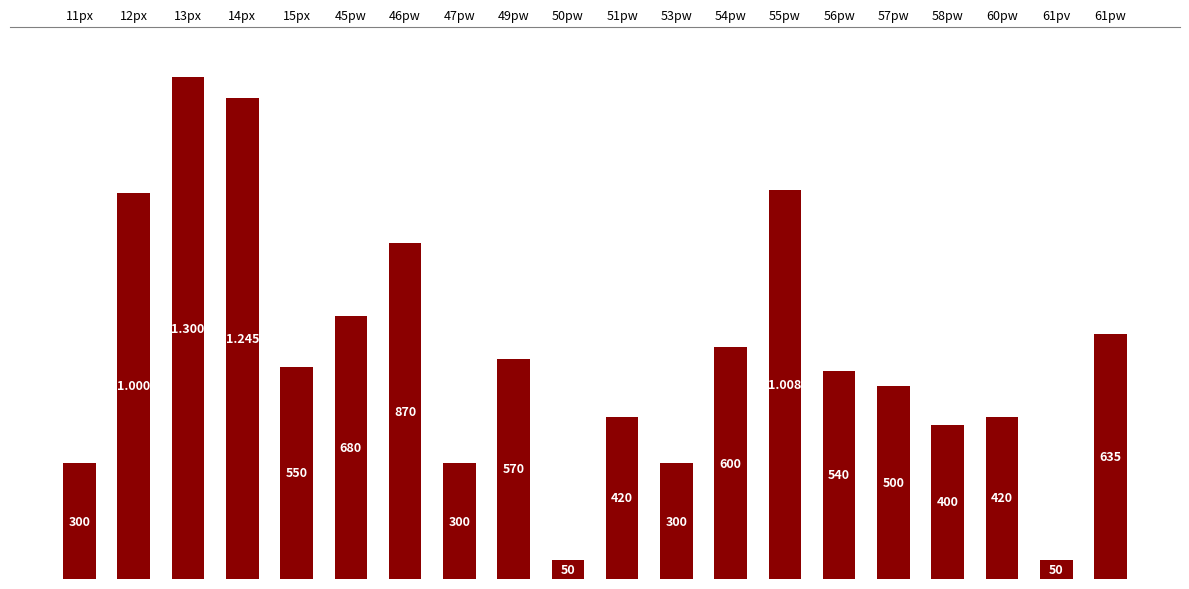

Are the bars grouped side by side (vs. stacked)?

No